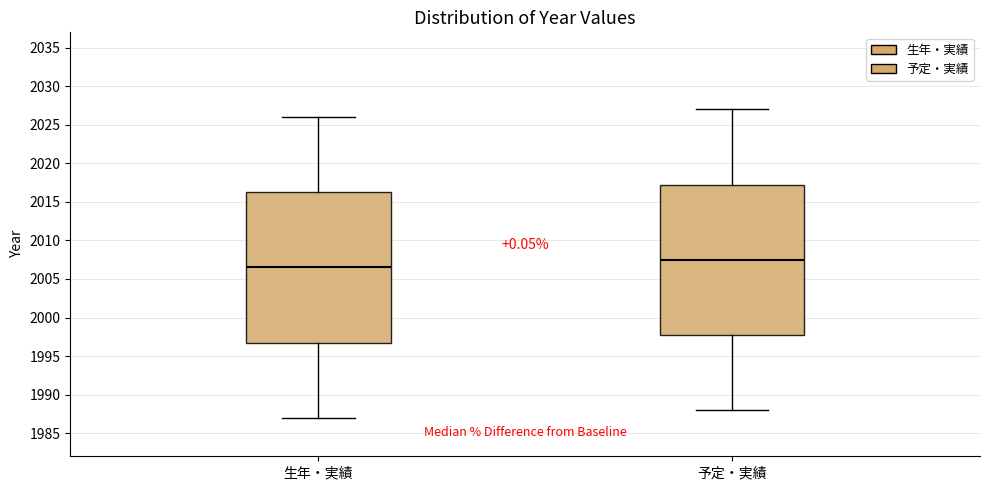

Reading left to right, read every box against the y-axis: the position of its median line, the range the box covers, and the ends of its whiskers. The values are not printed on the chart, so give them approximately, as read against the axis.

生年・実績: median 2006.5, box 1997.0 to 2016.5, whiskers 1987.0 to 2026.0
予定・実績: median 2007.5, box 1998.0 to 2017.5, whiskers 1988.0 to 2027.0